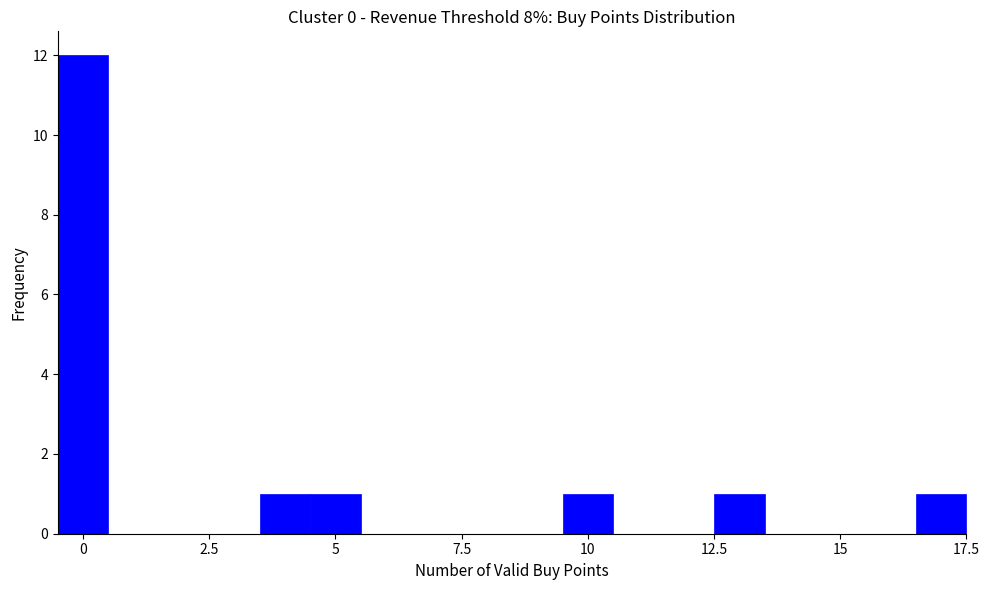

Around what value on the x-axis is the tallest bar? Give the approximate position of its centre, as read against the axis.

0.0